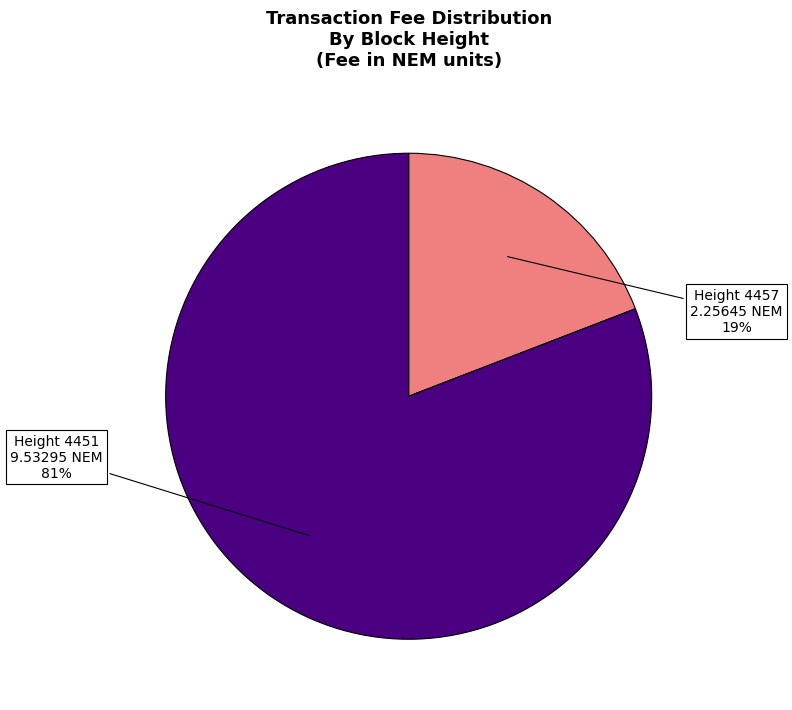

To the nearest percent, what is the difference between the largest and smallest slice percentages?

62%